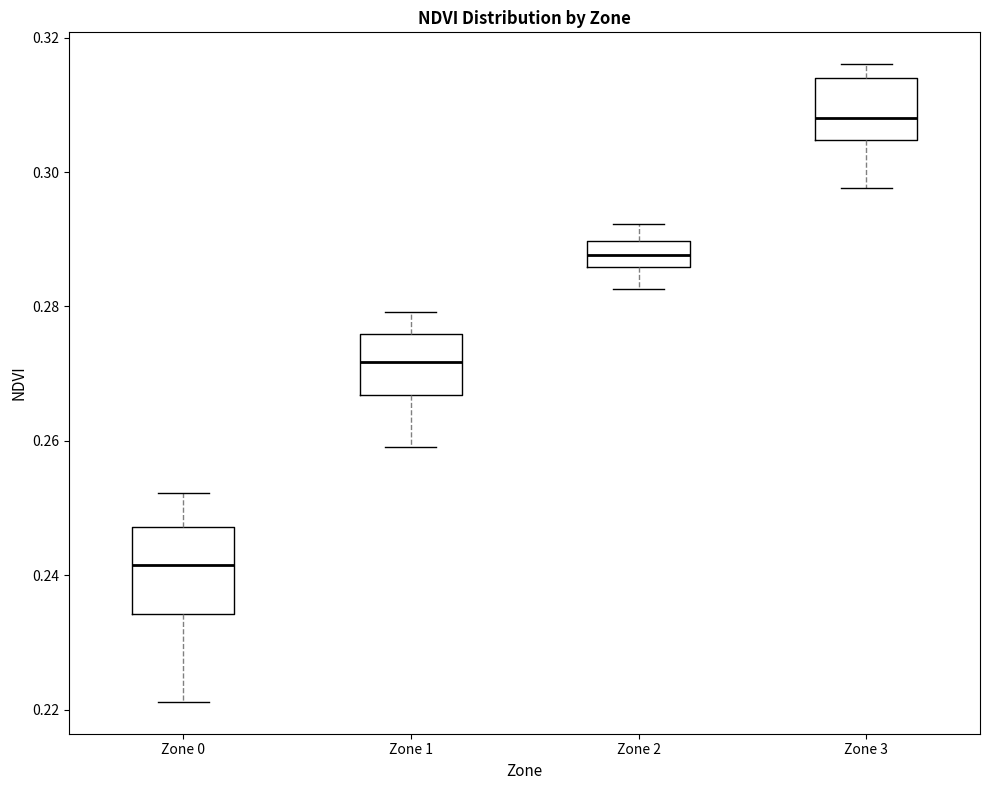

Reading left to right, transcribe this box plot: for each box, give where its median line is, the range the box spans, and where its two whiskers end, as read against the y-axis. The values are not printed on the chart, so give them approximately, as read against the axis.

Zone 0: median 0.242, box 0.234 to 0.248, whiskers 0.222 to 0.252
Zone 1: median 0.272, box 0.266 to 0.276, whiskers 0.260 to 0.280
Zone 2: median 0.288, box 0.286 to 0.290, whiskers 0.282 to 0.292
Zone 3: median 0.308, box 0.304 to 0.314, whiskers 0.298 to 0.316